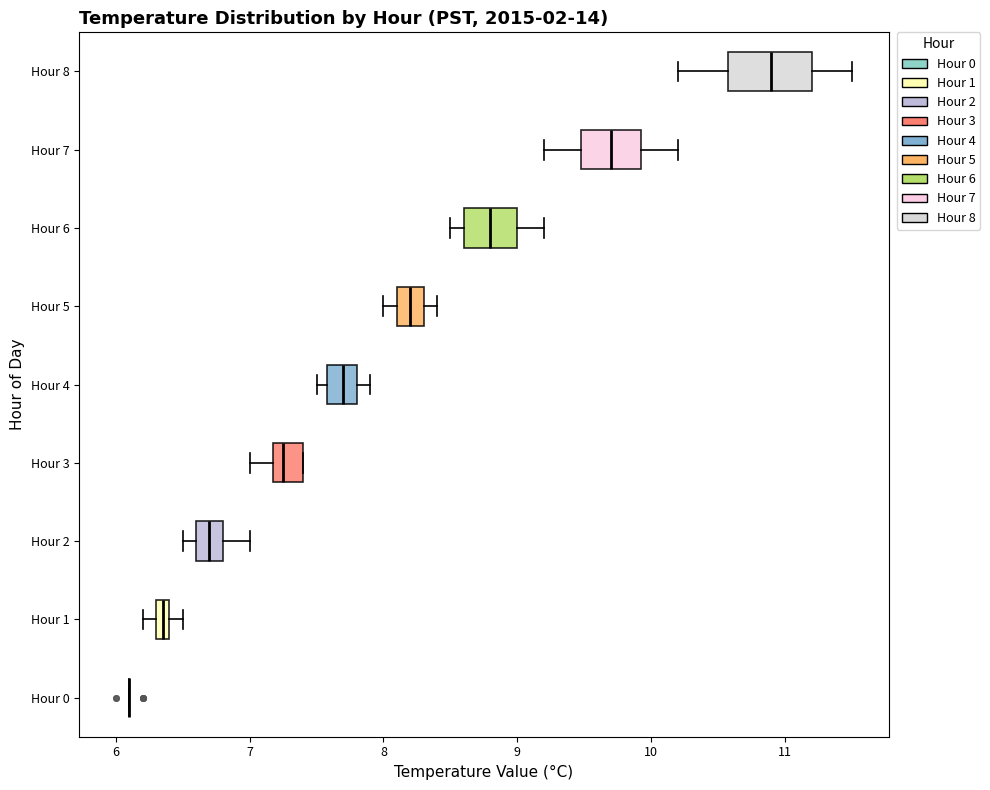

Which box is the widest, from its left edge to its right edge?

Hour 8